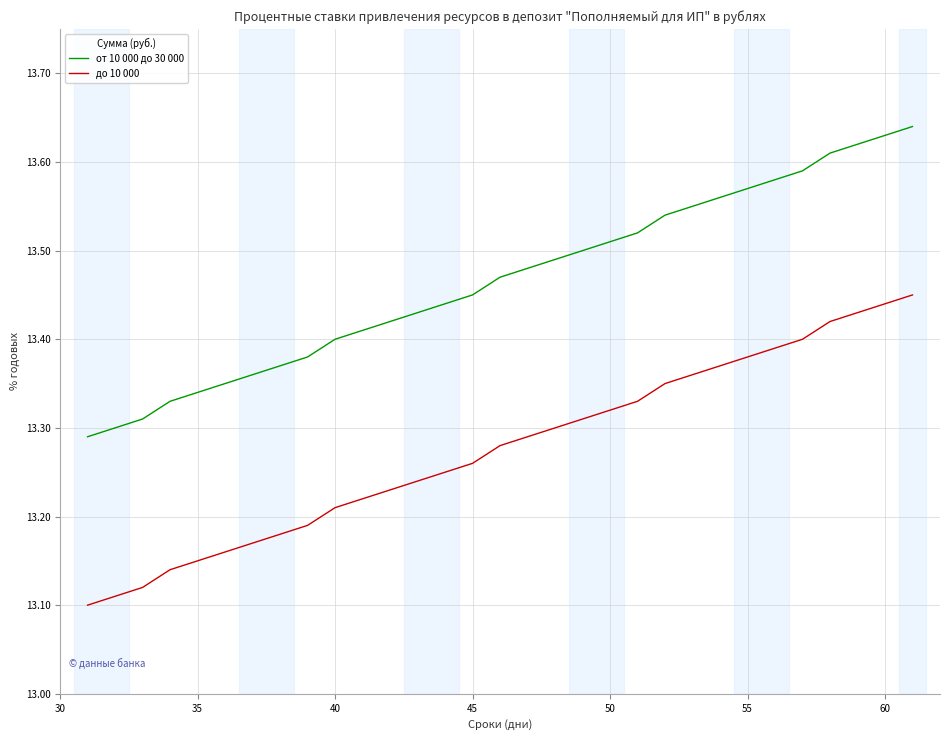

True or false: до 10 000 and от 10 000 до 30 000 intersect in this chart.

False